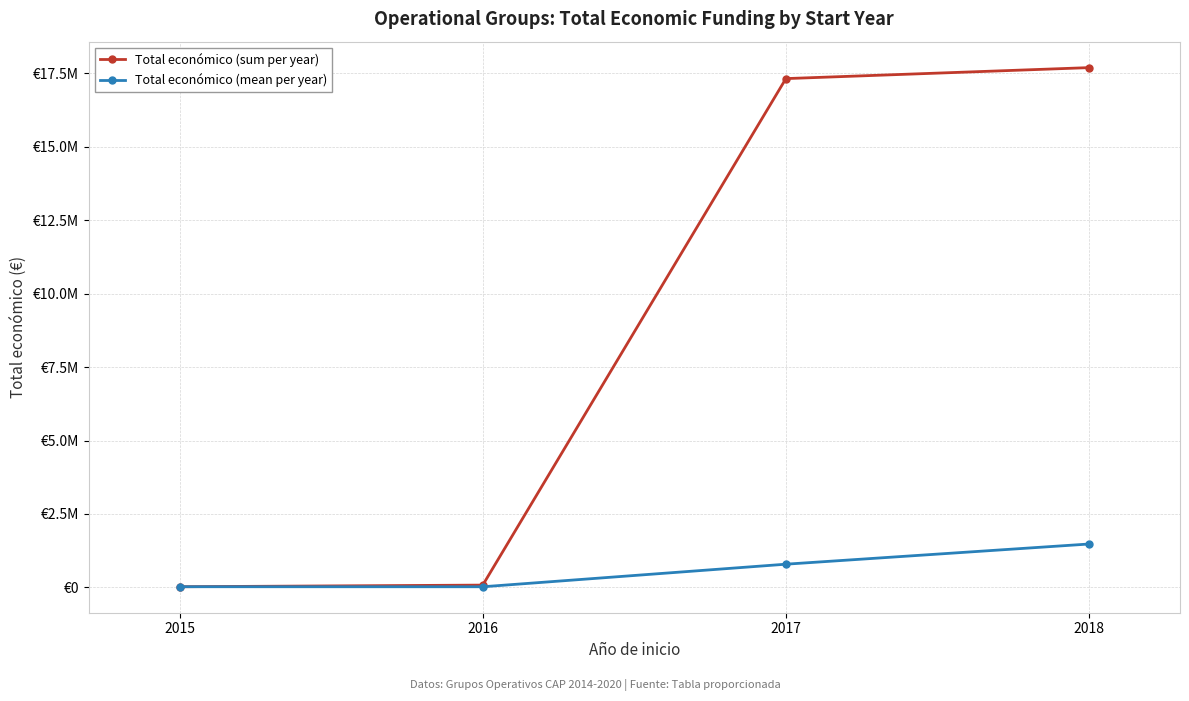

What is the sum of all Total económico (mean per year) values?

2301172.8